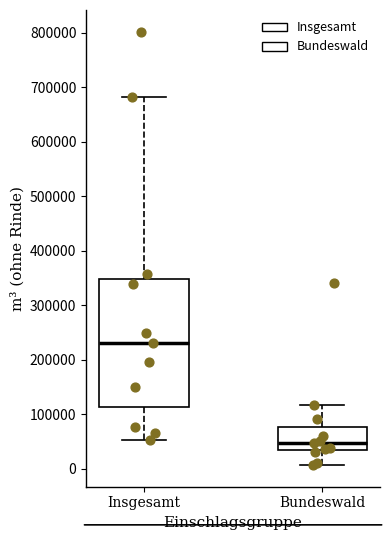

Where does the lower whisker of the box for Bundeswald end on the y-axis? The values are not printed on the chart, so give them approximately, as read against the axis.

10000